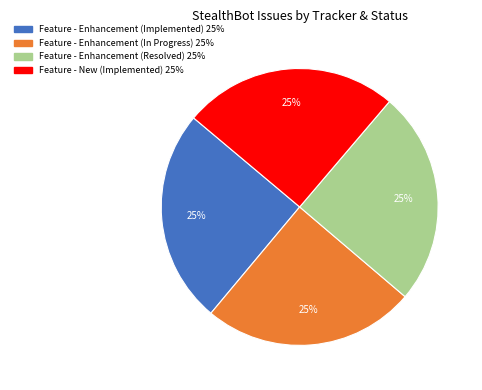

What percentage is the Feature - Enhancement (Implemented) slice, to the nearest percent?

25%